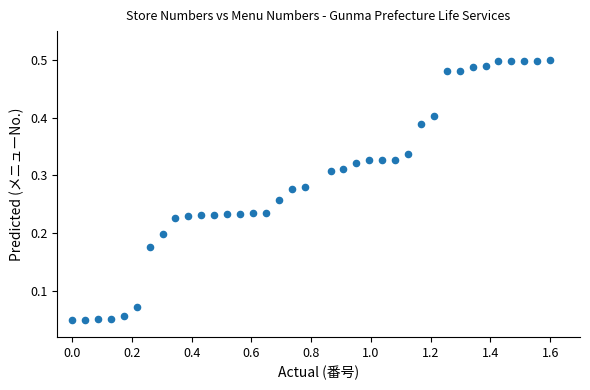

What is the range of X values (max minus min)?

1.6